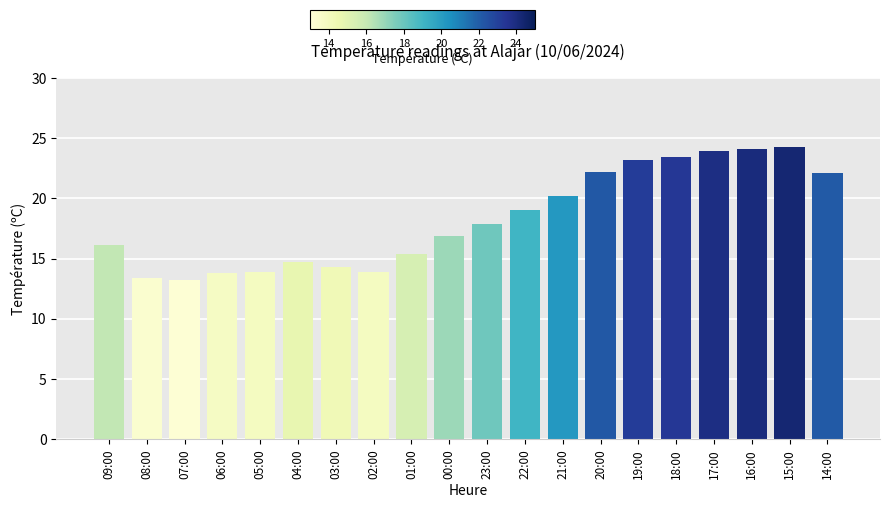

What is the greatest value displayed?

24.3